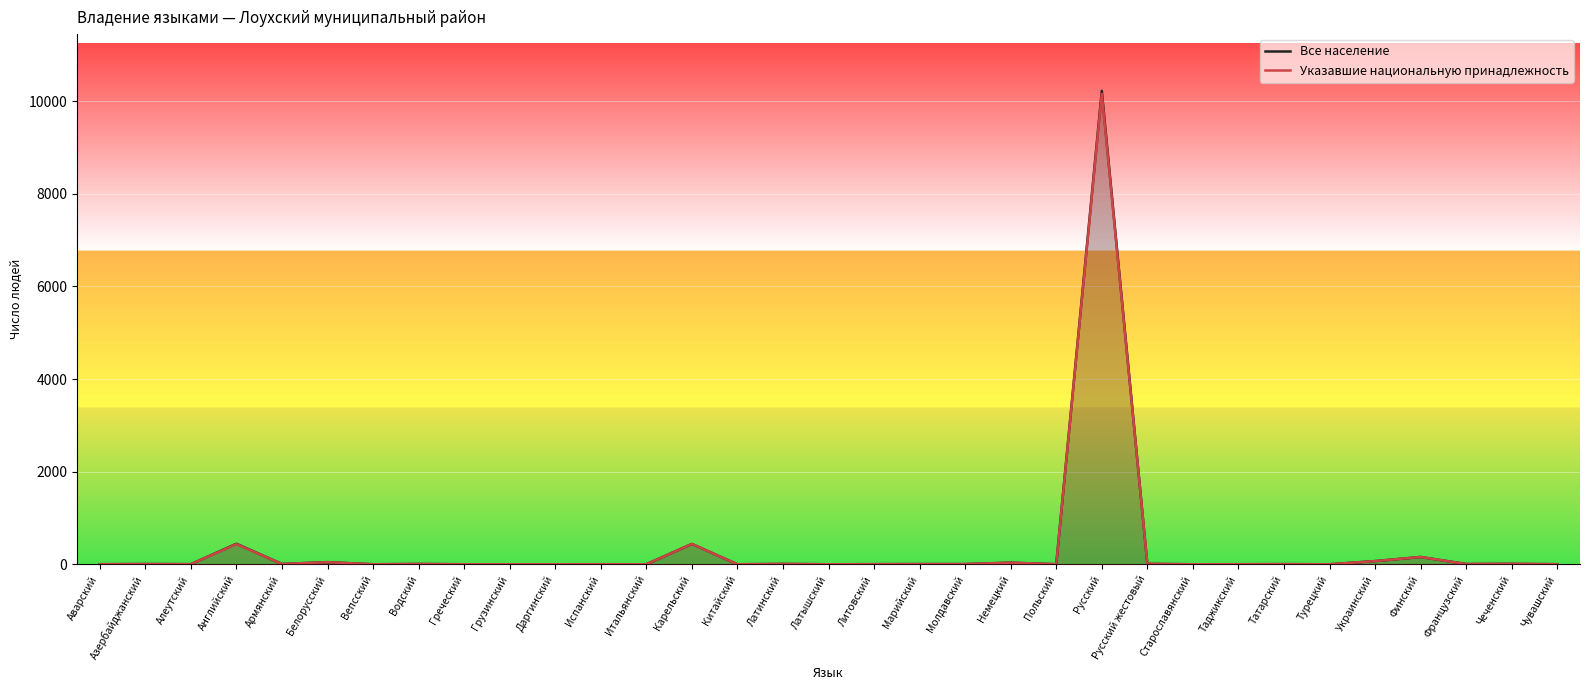

Reading right to left, extract all data points from this chart.

Все население: Чувашский=2	Чеченский=10	Французский=6	Финский=158	Украинский=69	Турецкий=1	Татарский=4	Таджикский=2	Старославянский=1	Русский жестовый=10	Русский=10223	Польский=2	Немецкий=35	Молдавский=5	Марийский=5	Литовский=3	Латышский=1	Латинский=8	Китайский=1	Карельский=440	Итальянский=1	Испанский=2	Даргинский=1	Грузинский=1	Греческий=1	Водский=7	Вепсский=1	Белорусский=46	Армянский=7	Английский=444	Алеутский=3	Азербайджанский=6	Аварский=2
Указавшие национальную принадлежность: Чувашский=2	Чеченский=10	Французский=6	Финский=158	Украинский=69	Турецкий=1	Татарский=4	Таджикский=2	Старославянский=1	Русский жестовый=10	Русский=10159	Польский=2	Немецкий=35	Молдавский=5	Марийский=5	Литовский=3	Латышский=1	Латинский=8	Китайский=1	Карельский=440	Итальянский=1	Испанский=2	Даргинский=1	Грузинский=1	Греческий=1	Водский=7	Вепсский=1	Белорусский=46	Армянский=7	Английский=437	Алеутский=3	Азербайджанский=6	Аварский=2